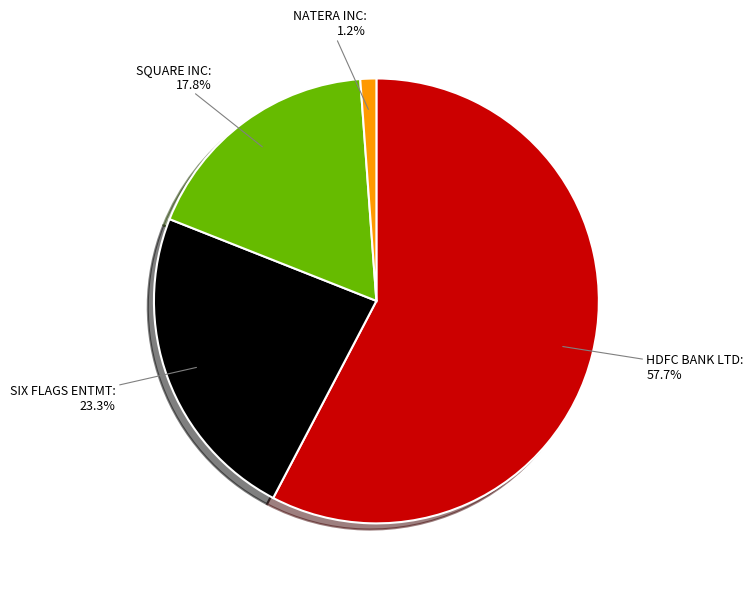

Is there a majority slice in this chart?

Yes